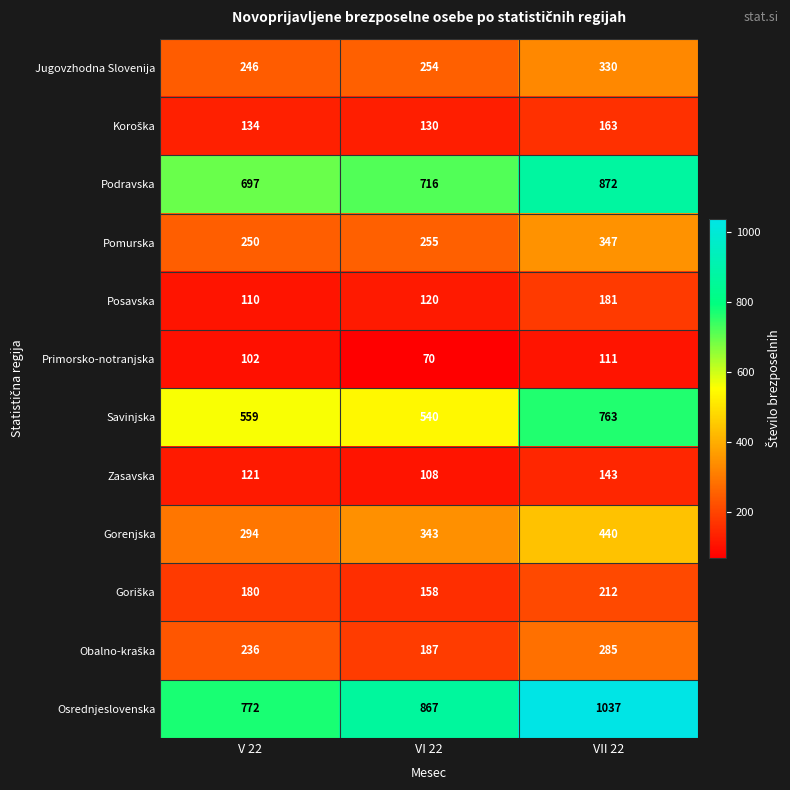

Is it true that Pomurska equals 347 at VII 22?

True